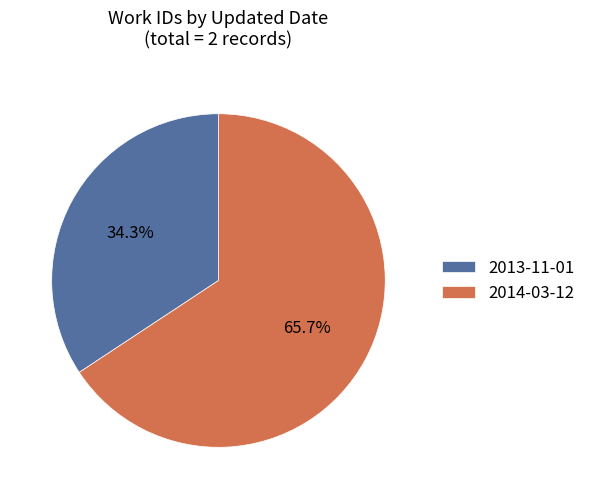

To the nearest percent, what is the difference between the largest and smallest slice percentages?

31%